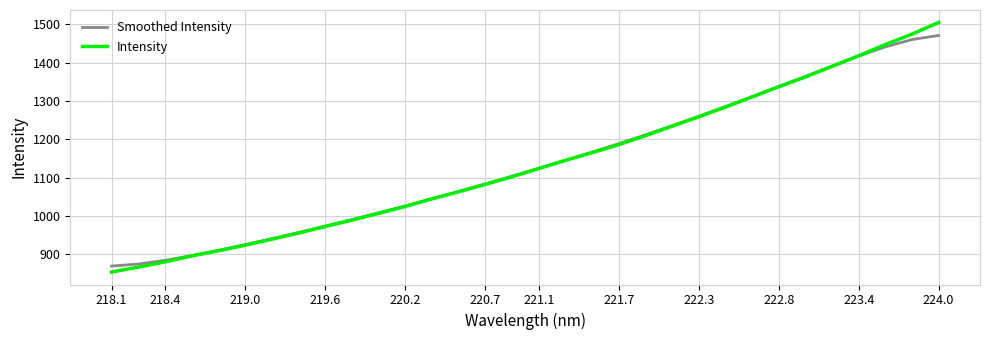

Does the chart have visible grid lines?

Yes